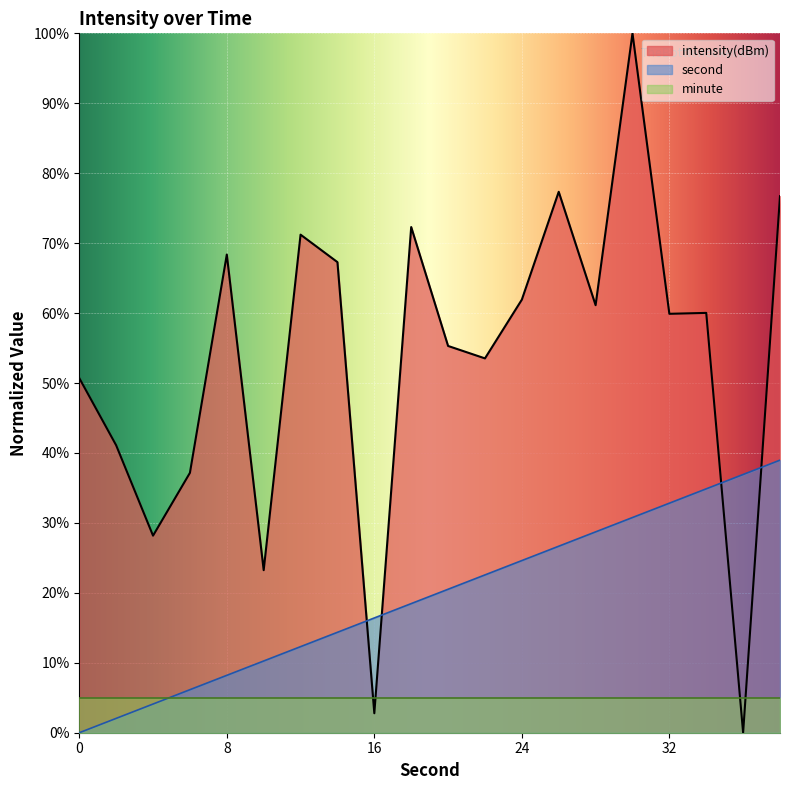

What is the spread (max minus min) of values at 22?

31.0